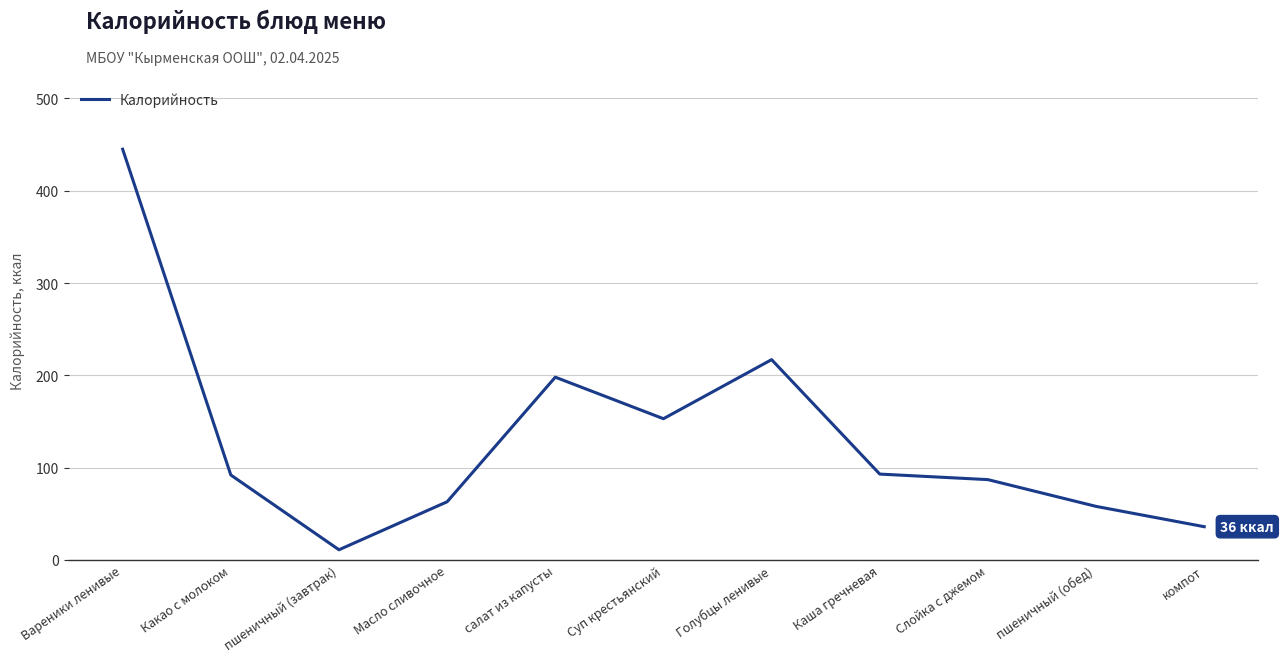

At which label is the value closest to 228?

Голубцы ленивые